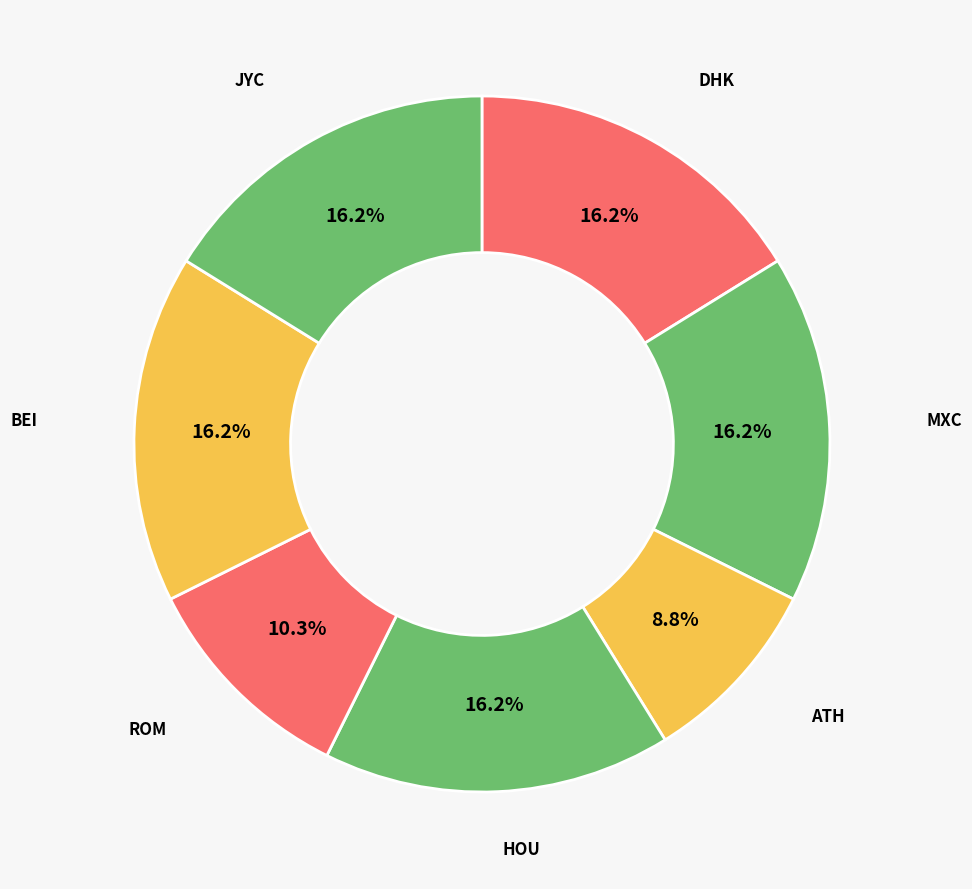

Rank the categories by value from lowest to highest.

ATH, ROM, DHK, MXC, HOU, BEI, JYC